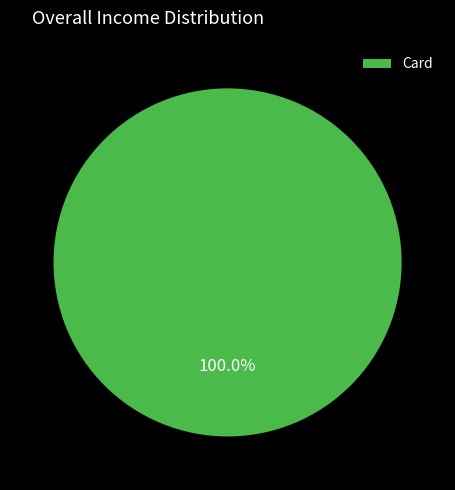

Rank the categories by value from lowest to highest.

Card